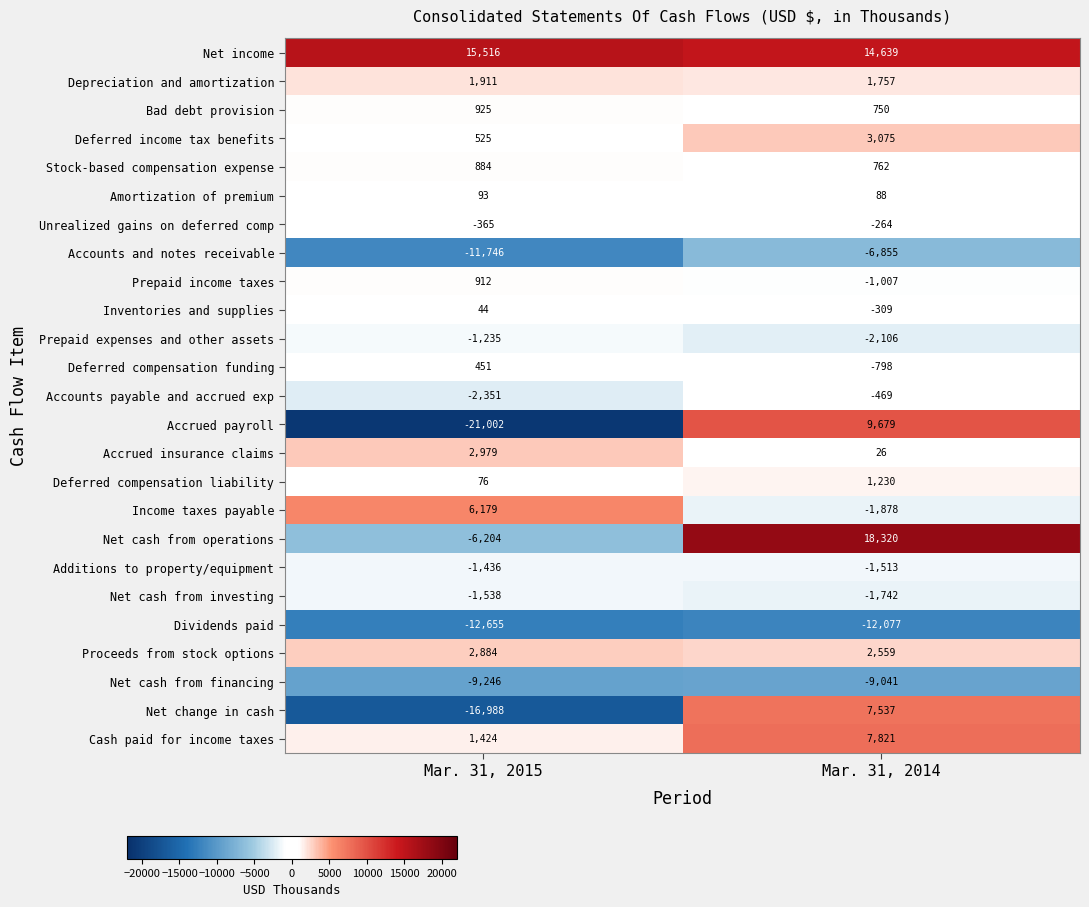

Is it true that Stock-based compensation expense equals 884 at Mar. 31, 2015?

True